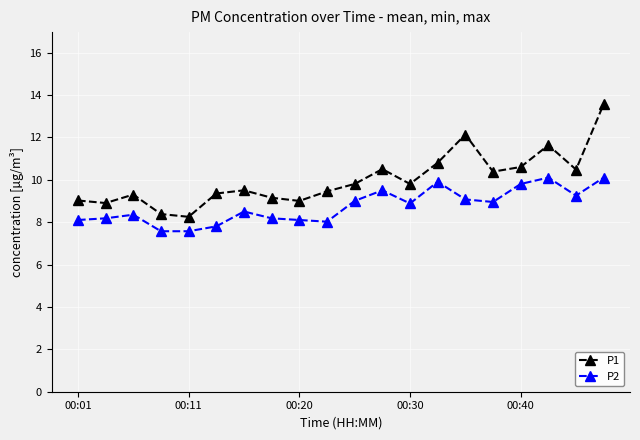

How many distinct data groups are displayed?

2